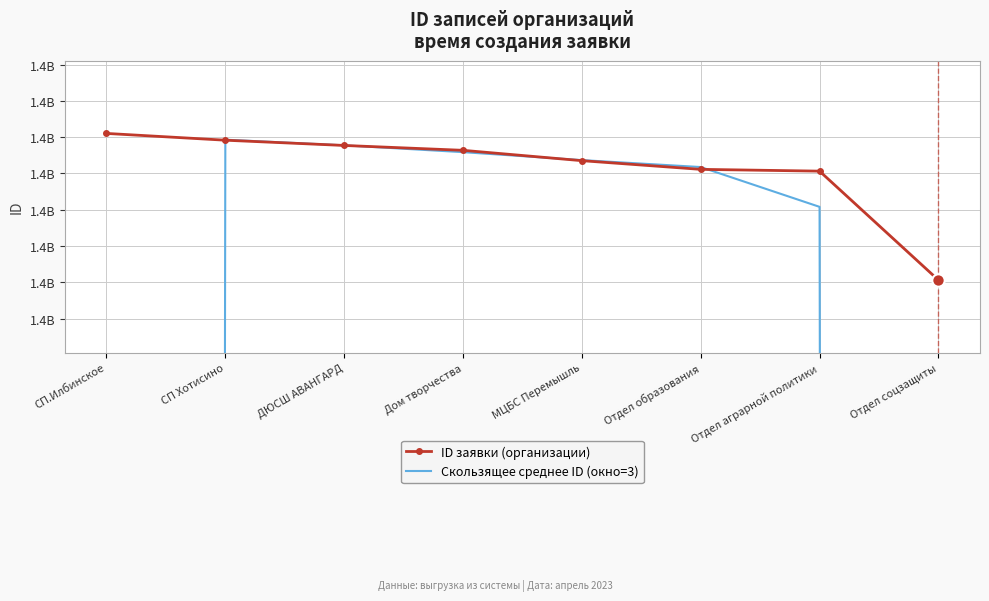

Which series reaches the maximum Y coordinate?

ID заявки (организации)